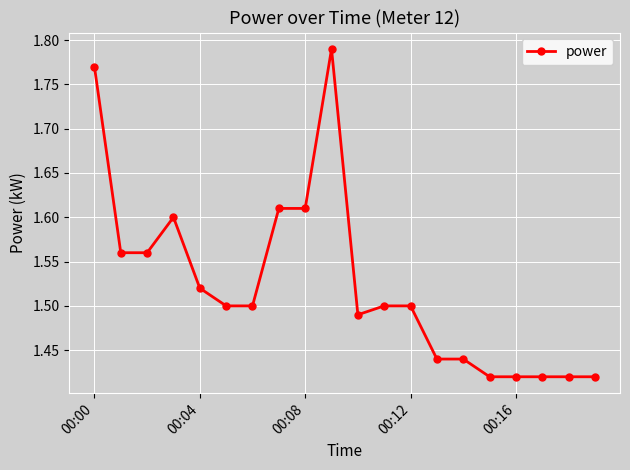

What is the difference between the maximum and second lowest values?

0.4